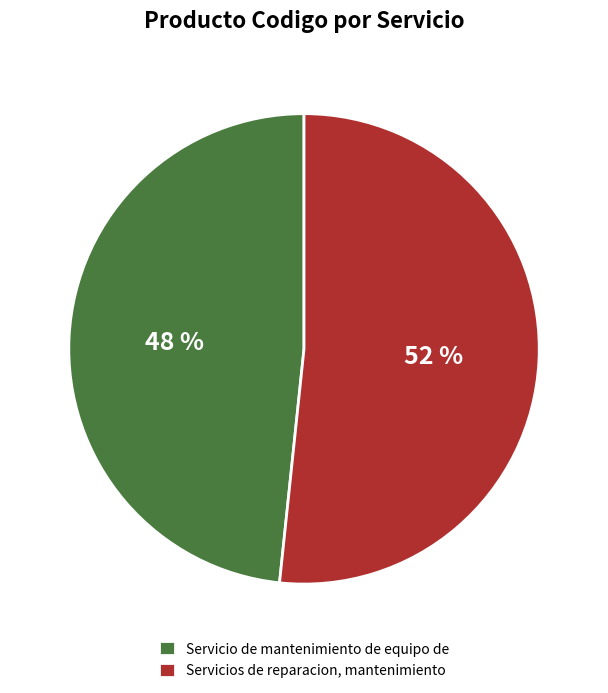

To the nearest percent, what percentage of the pie is Servicio de mantenimiento de equipo de?

48%